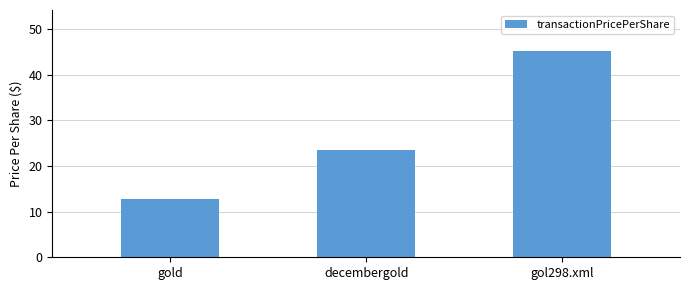

The chart shows a value of 23.6 at decembergold. True or false?

True